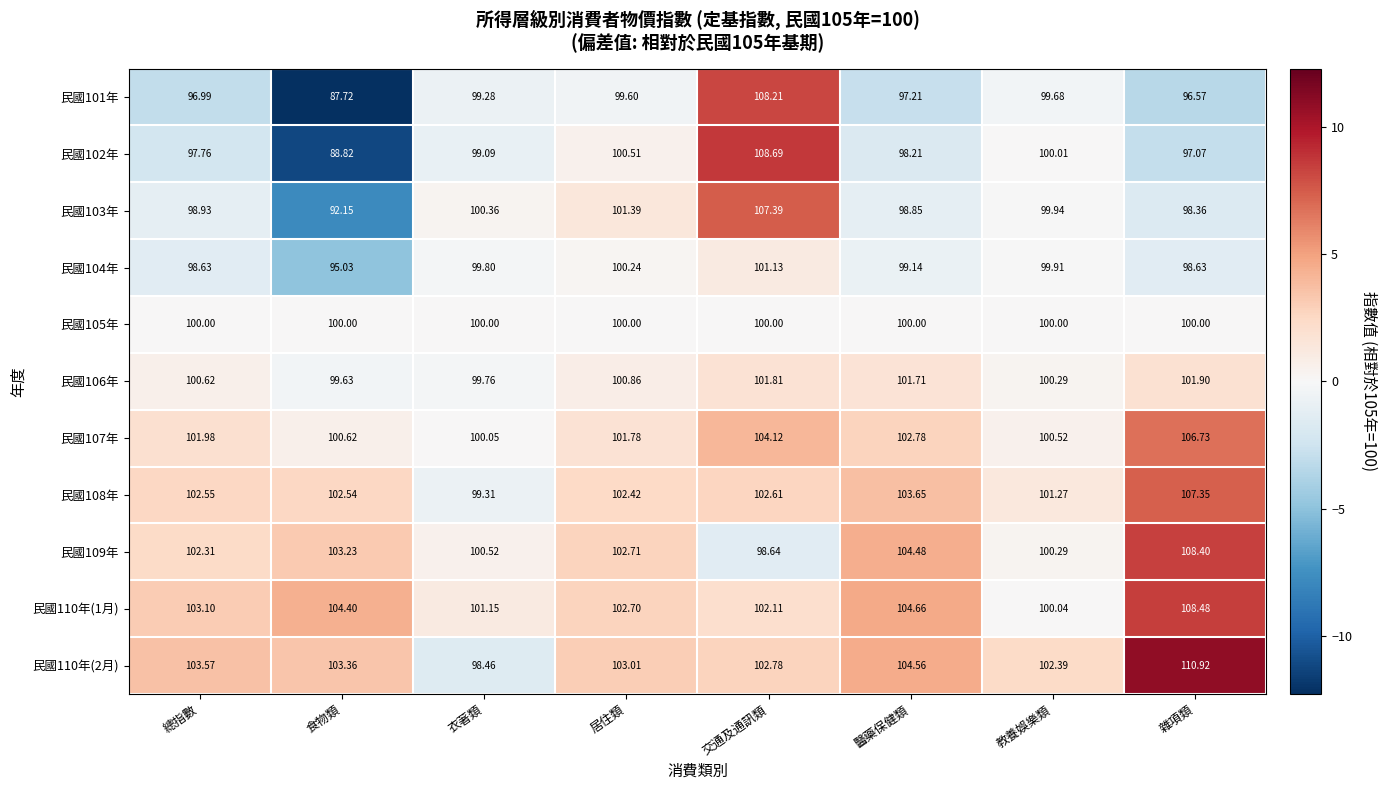

What is the greatest value displayed?

110.9